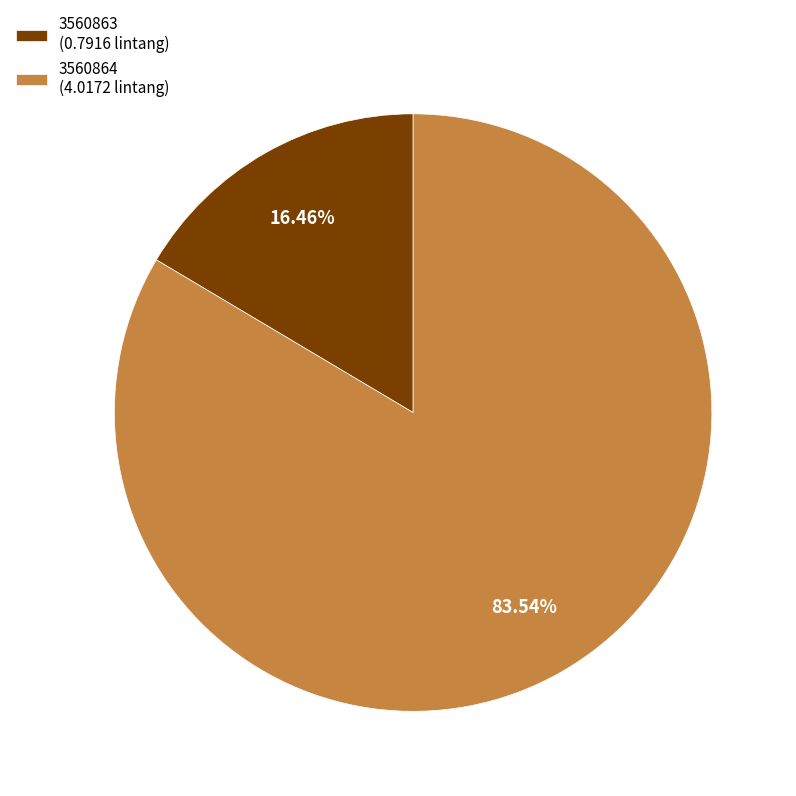

Which has a higher value, 3560863 or 3560864?

3560864